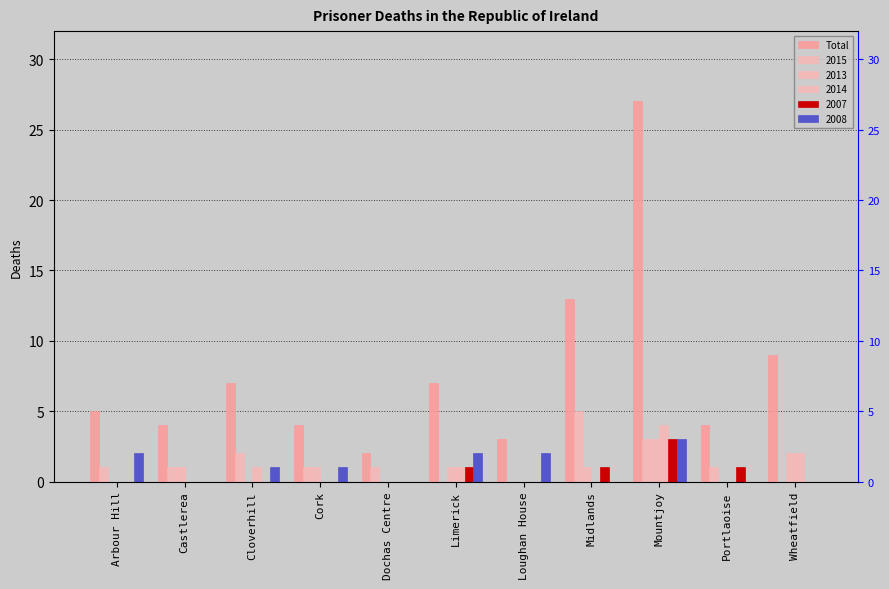

What is the ratio of the value at Limerick to the value at Portlaoise?

1.8